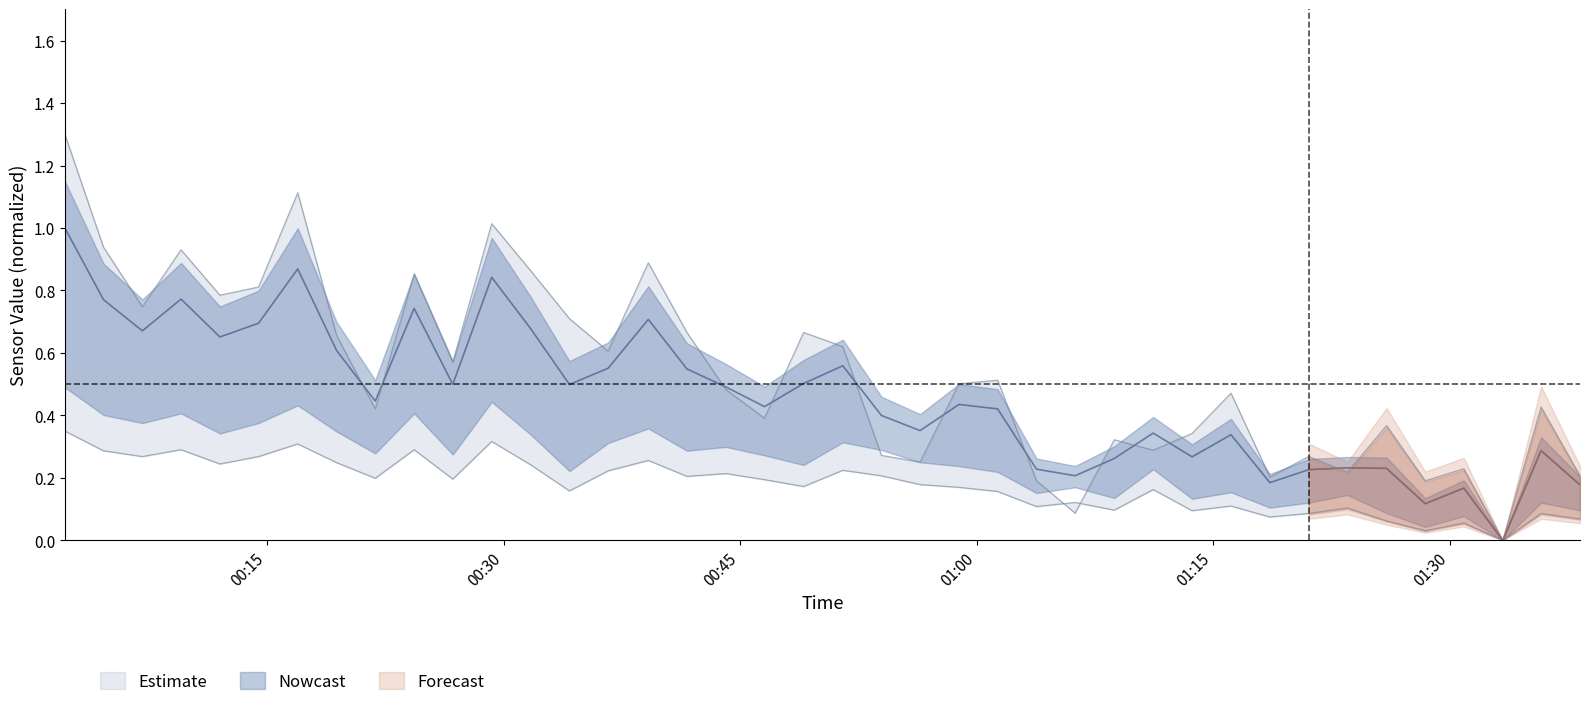

Count the number of categories in the chart.

40